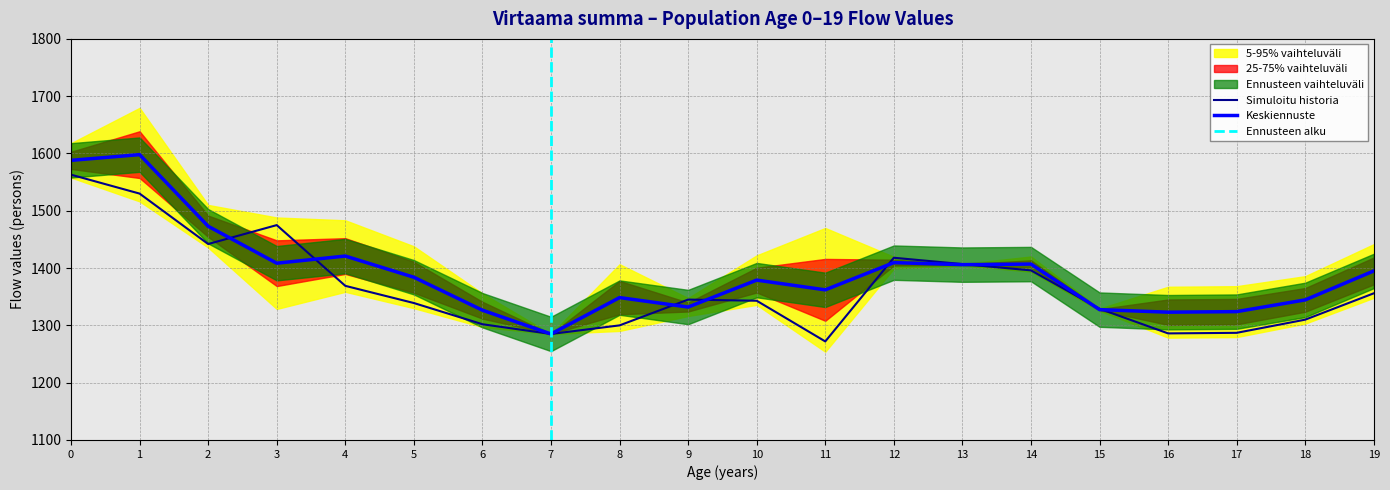

What is the minimum value for Simuloitu historia?

1272.0